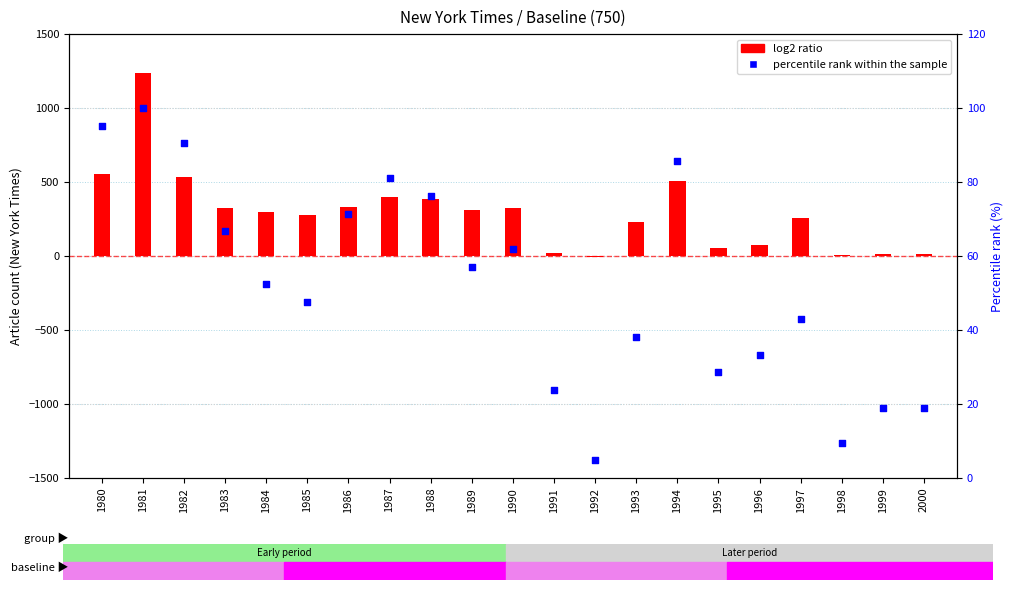

At how many categories does at least one series exceed 582?

1